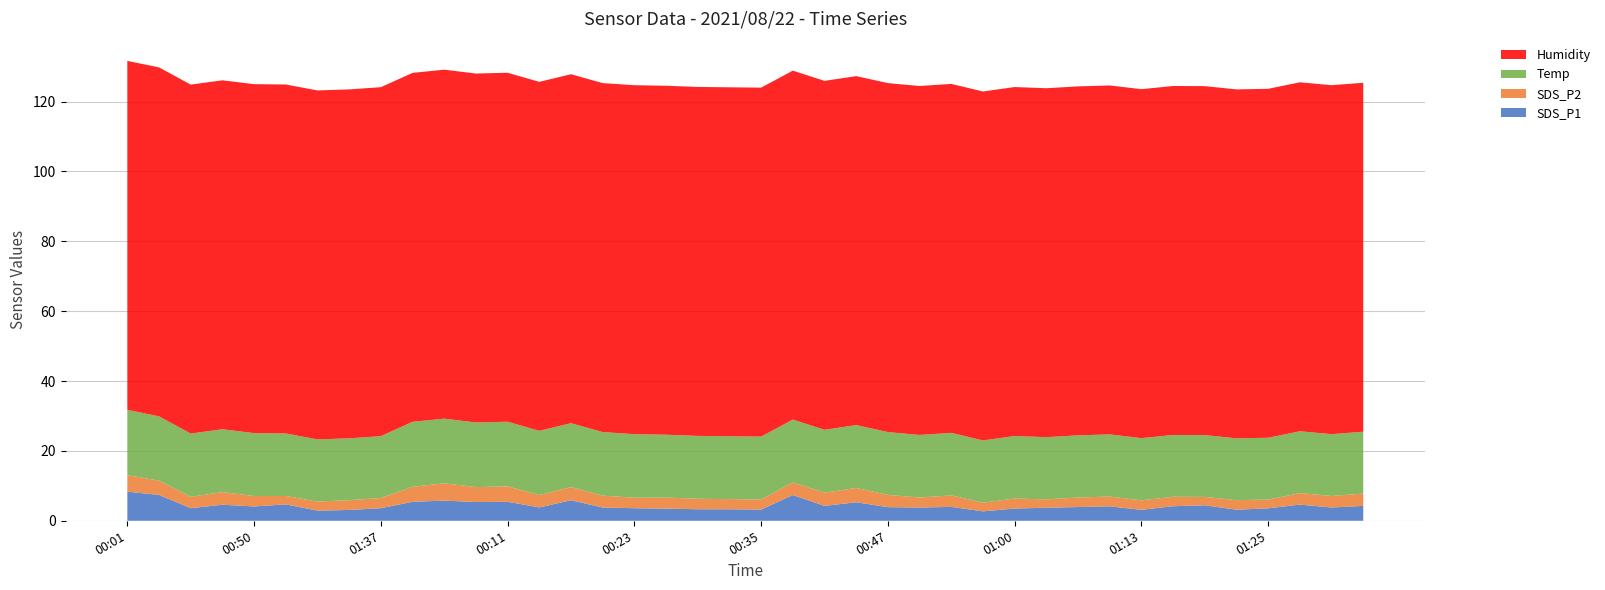

Reading left to right, what are all the values shown in this chart?

SDS_P1: 8.3	7.4	3.6	4.6	4.1	4.7	2.9	3.1	3.6	5.4	5.8	5.4	5.4	3.8	5.9	3.8	3.6	3.5	3.3	3.3	3.2	7.4	4.3	5.3	3.9	3.8	4.0	2.7	3.5	3.7	3.9	4.1	3.1	4.2	4.4	3.2	3.6	4.6	3.8	4.3
SDS_P2: 4.7	4.1	3.3	3.6	3.0	2.4	2.6	2.8	2.9	4.3	5.0	4.3	4.4	3.5	3.8	3.4	3.0	3.2	3.0	2.9	2.9	3.6	3.8	4.1	3.5	2.9	3.3	2.5	2.9	2.4	2.7	2.8	2.7	2.7	2.4	2.7	2.5	3.3	3.3	3.5
Temp: 18.7	18.4	18.1	18.0	18.0	17.9	17.8	17.7	17.7	18.6	18.5	18.5	18.5	18.4	18.3	18.2	18.2	18.0	18.0	18.0	18.0	18.0	18.0	18.0	18.0	17.9	17.9	17.8	17.9	17.8	17.8	17.8	17.8	17.7	17.7	17.7	17.7	17.7	17.7	17.7
Humidity: 99.9	99.9	99.9	99.9	99.9	99.9	99.9	99.9	99.9	99.9	99.9	99.9	99.9	99.9	99.9	99.9	99.9	99.9	99.9	99.9	99.9	99.9	99.9	99.9	99.9	99.9	99.9	99.9	99.9	99.9	99.9	99.9	99.9	99.9	99.9	99.9	99.9	99.9	99.9	99.9